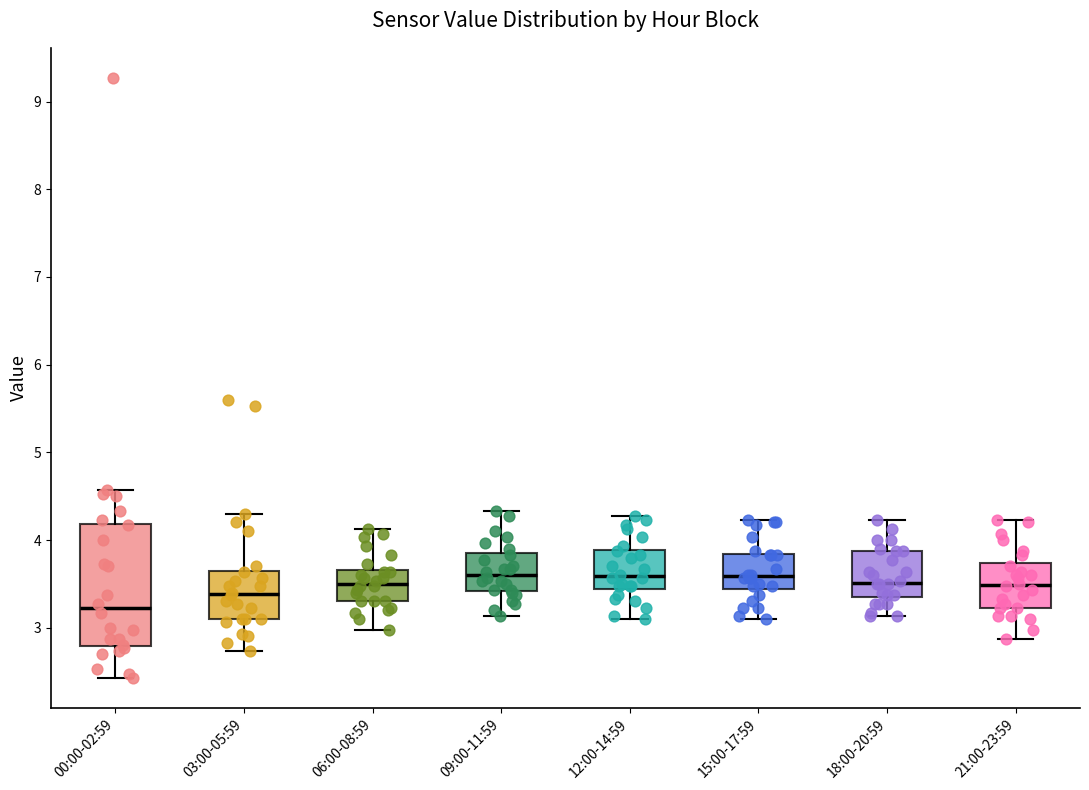

Comparing the boxes themselves (not the whiskers), which one is the tallest?

00:00-02:59